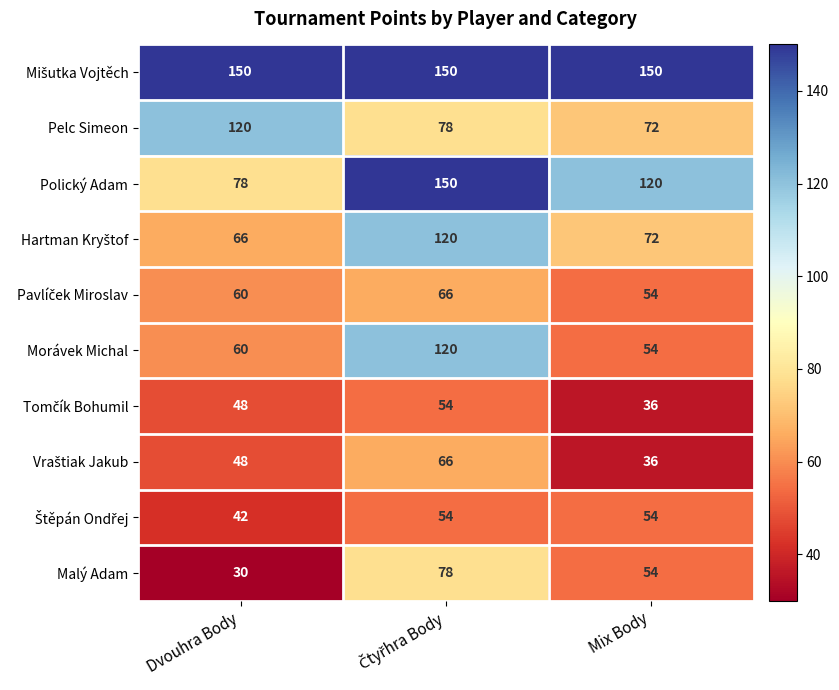

What is the greatest value displayed?

150